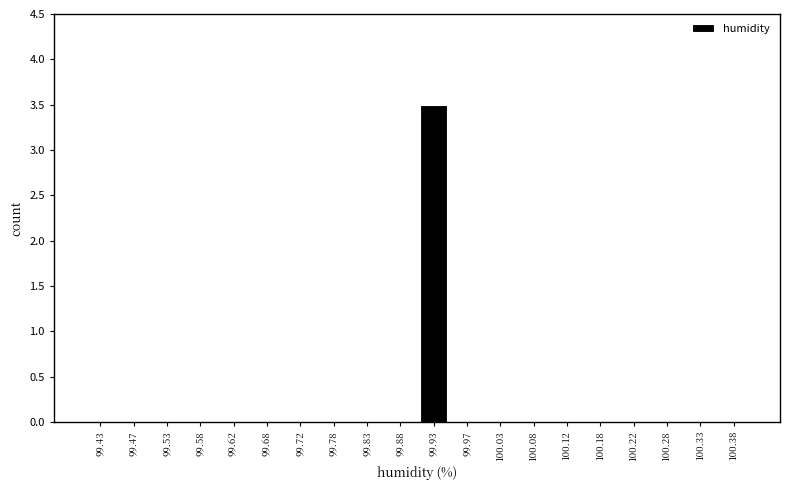

Reading left to right, list all the values displayed in this chart.

99.43=0.0	99.47=0.0	99.53=0.0	99.58=0.0	99.62=0.0	99.68=0.0	99.72=0.0	99.78=0.0	99.83=0.0	99.88=0.0	99.93=3.5	99.97=0.0	100.03=0.0	100.08=0.0	100.12=0.0	100.18=0.0	100.22=0.0	100.28=0.0	100.33=0.0	100.38=0.0